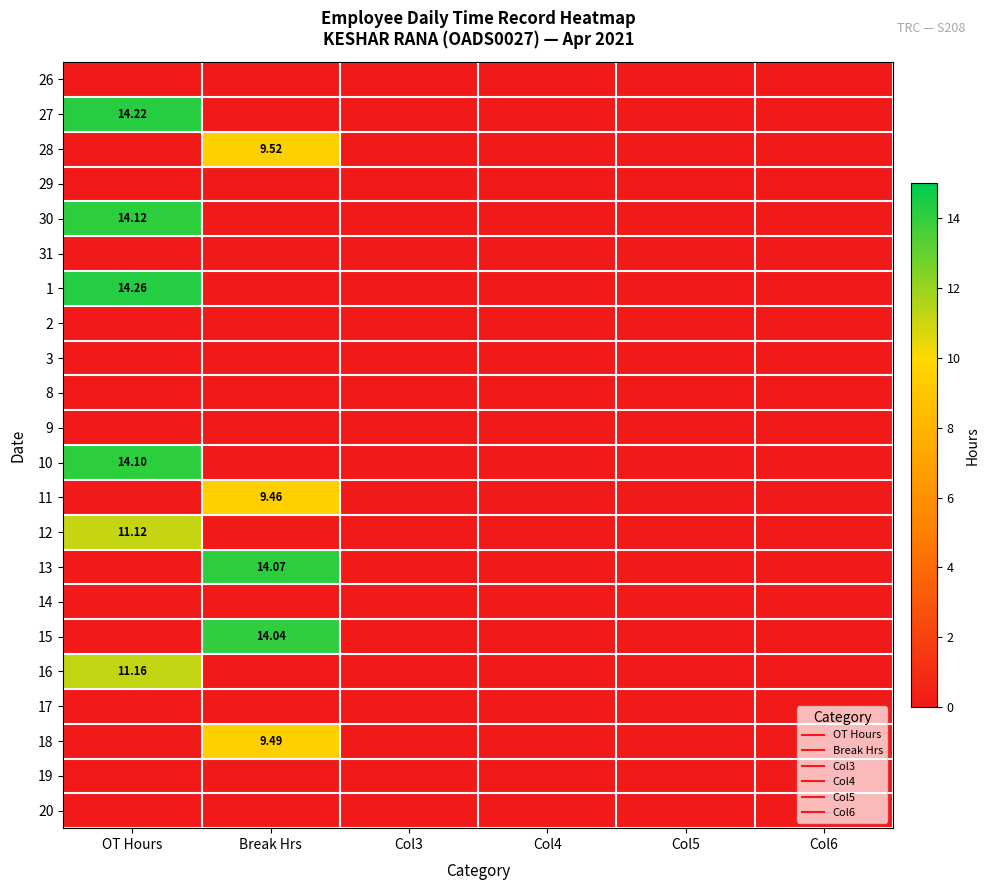

Between Col6 and Col3, which is larger?

Col6